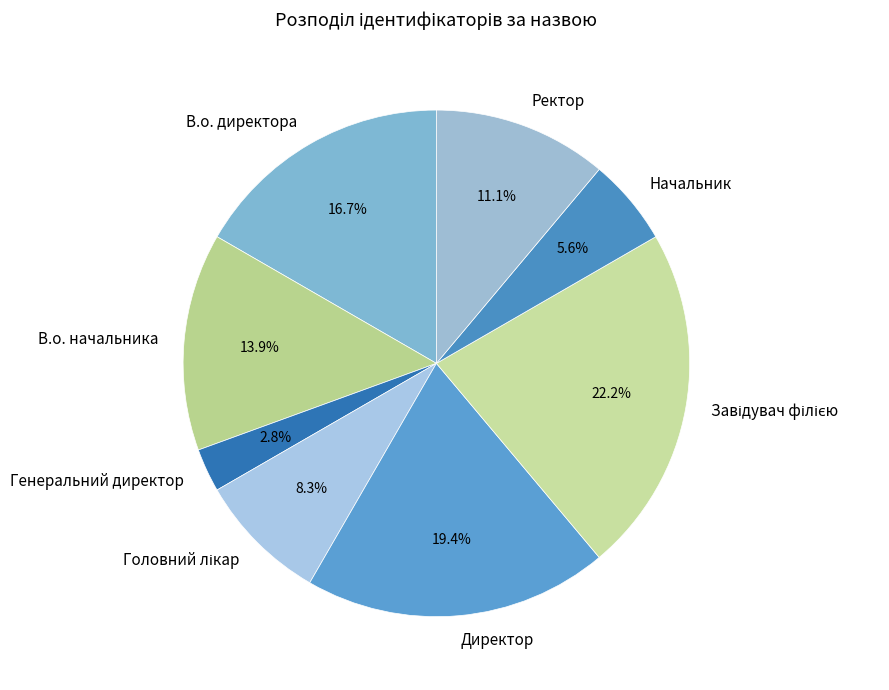

Which has a higher value, Начальник or Генеральний директор?

Начальник